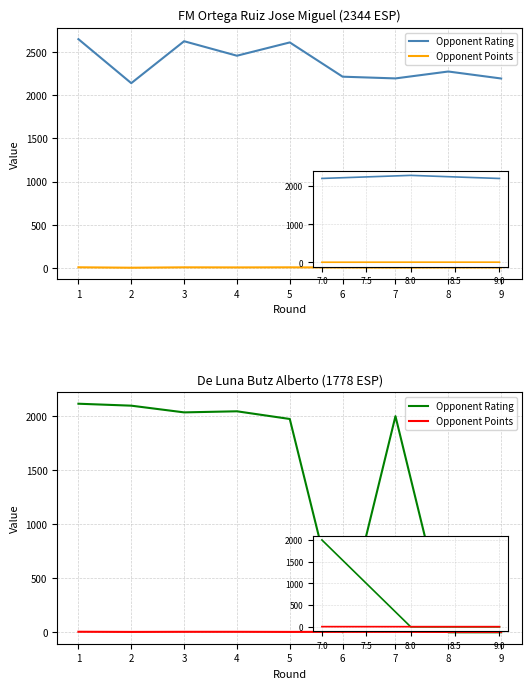

What is the difference between the second highest and second lowest values in the Opponent Rating series?

2094.0